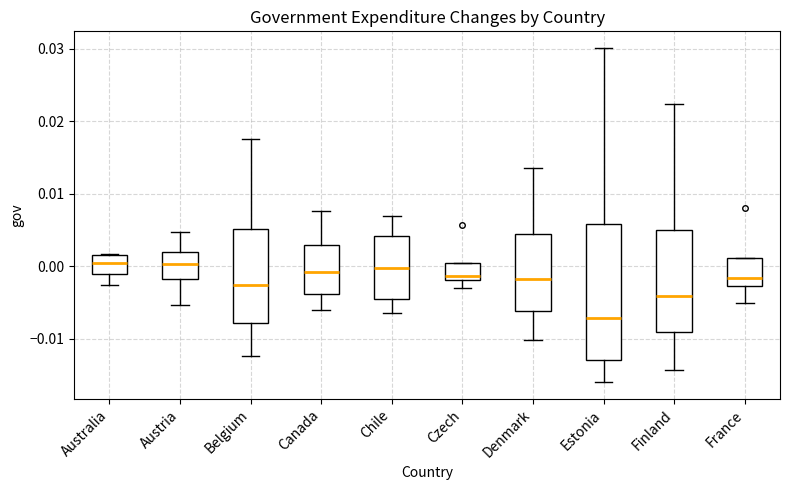

Where does the upper whisker of the box for Belgium end on the y-axis? The values are not printed on the chart, so give them approximately, as read against the axis.

0.018